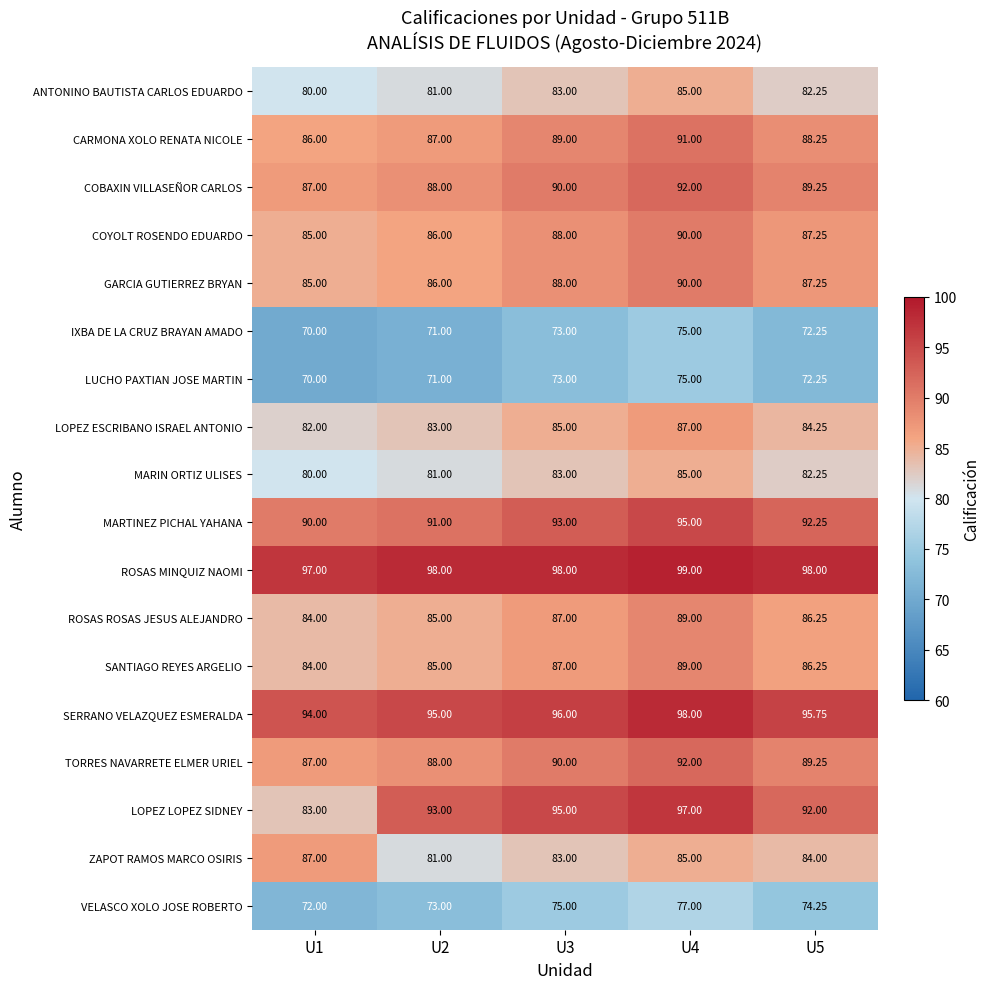

What is the total value across all series at U1?

1503.0